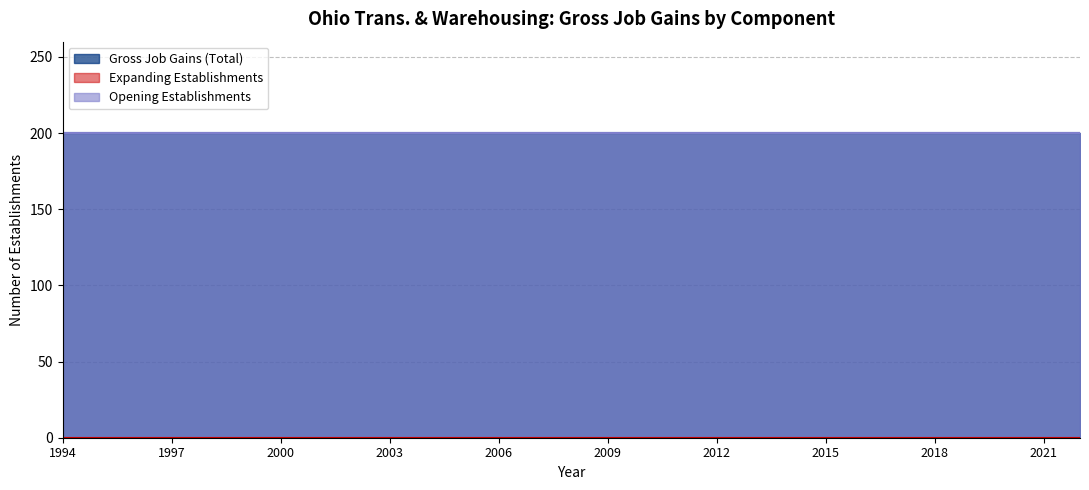

How many lines are shown in the chart?

3